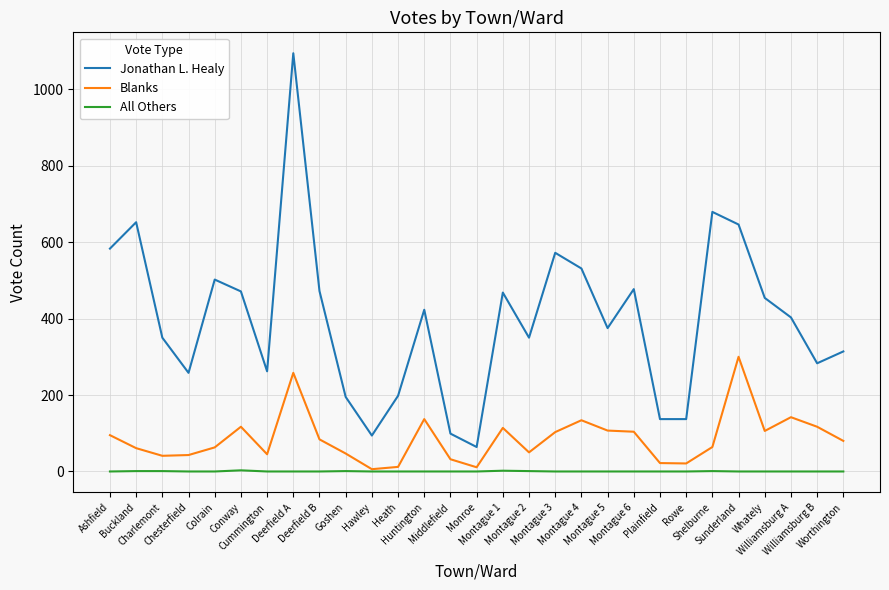

True or false: Blanks and Jonathan L. Healy intersect in this chart.

False